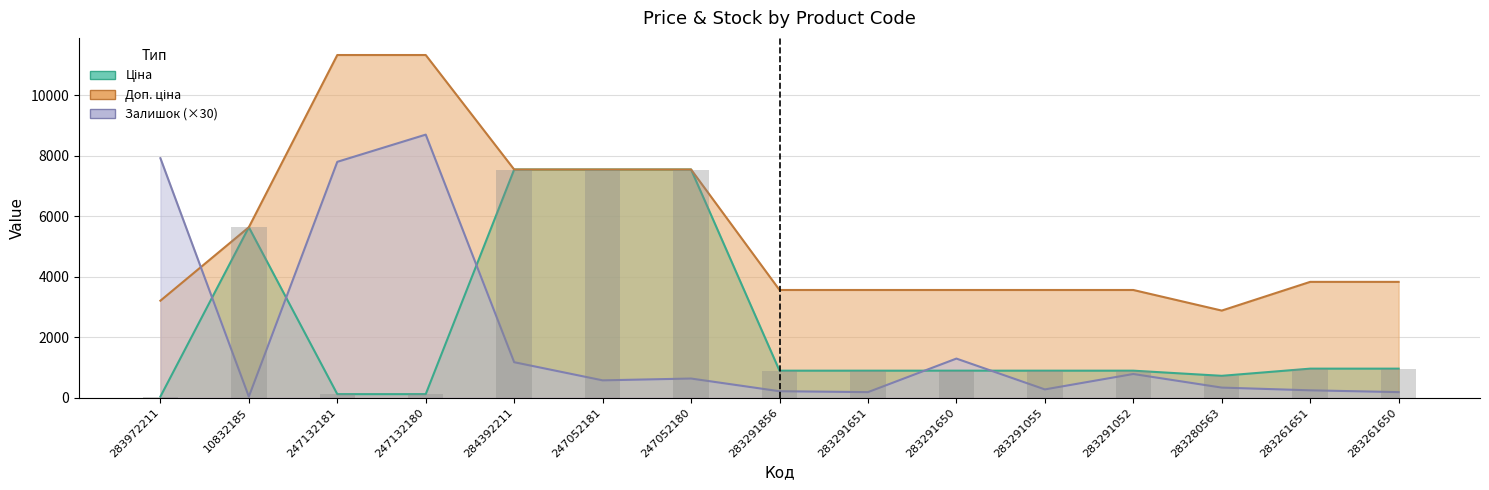

What is the value of the Доп. ціна bar at the 11th from the left?

3559.7